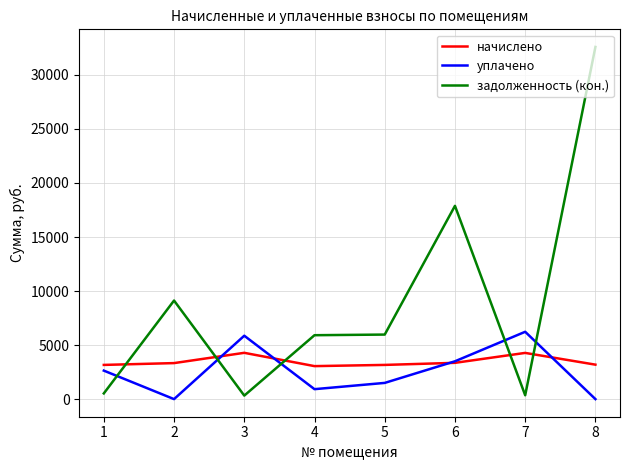

Which series has the largest range (max minus min)?

задолженность (кон.)